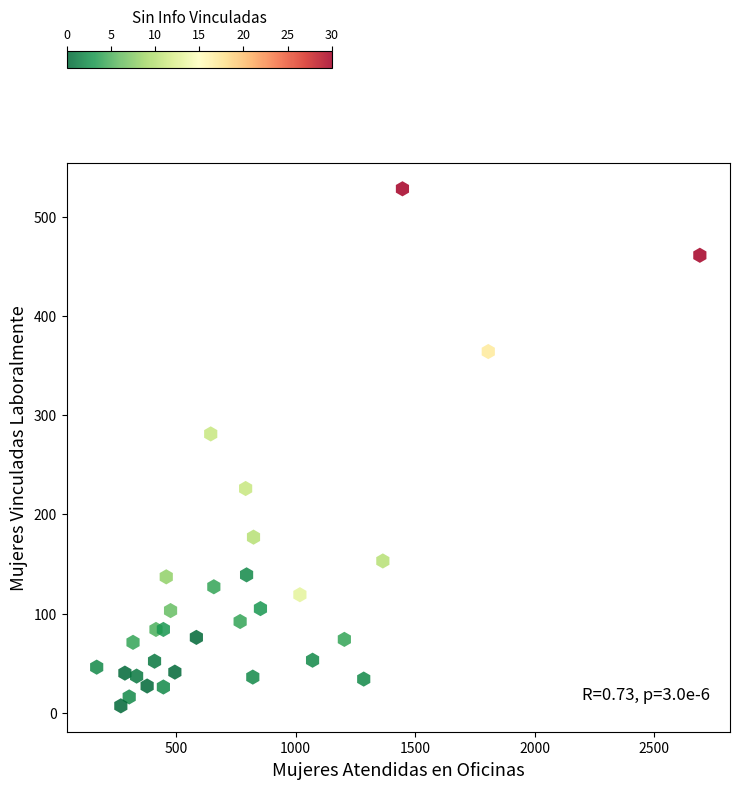

What Y value in the scatter plot is closest to 267?

281